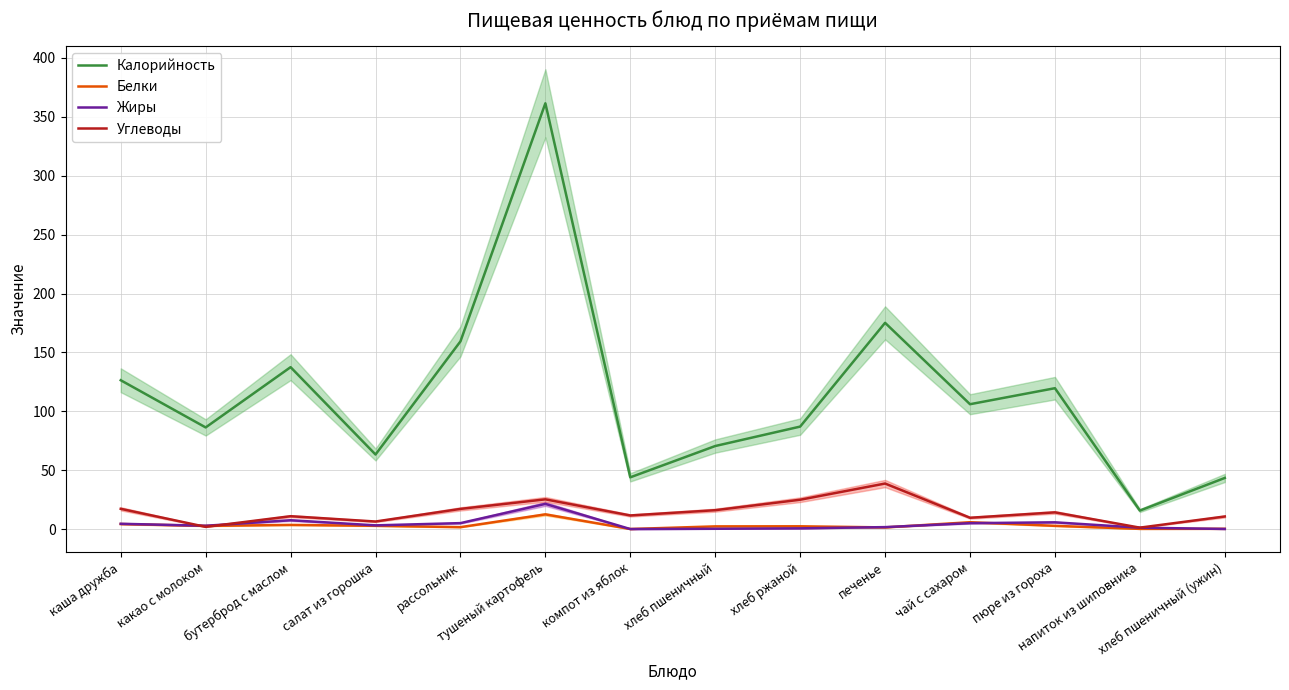

Reading right to left, what are all the values shown in this chart?

Калорийность: 43.4	15.7	119.6	106.0	175.1	87.0	70.5	43.9	361.5	159.3	63.3	137.5	86.3	126.4
Белки: 0.2	0.1	2.7	5.8	1.4	2.4	2.3	0.0	12.5	1.6	2.8	3.5	2.7	4.3
Жиры: 0.1	1.1	5.7	5.0	1.6	0.6	0.2	0.0	21.4	5.0	3.1	7.5	2.8	4.5
Углеводы: 10.7	1.2	14.2	9.6	38.6	24.9	16.0	11.6	25.2	17.1	6.4	10.9	1.9	17.2